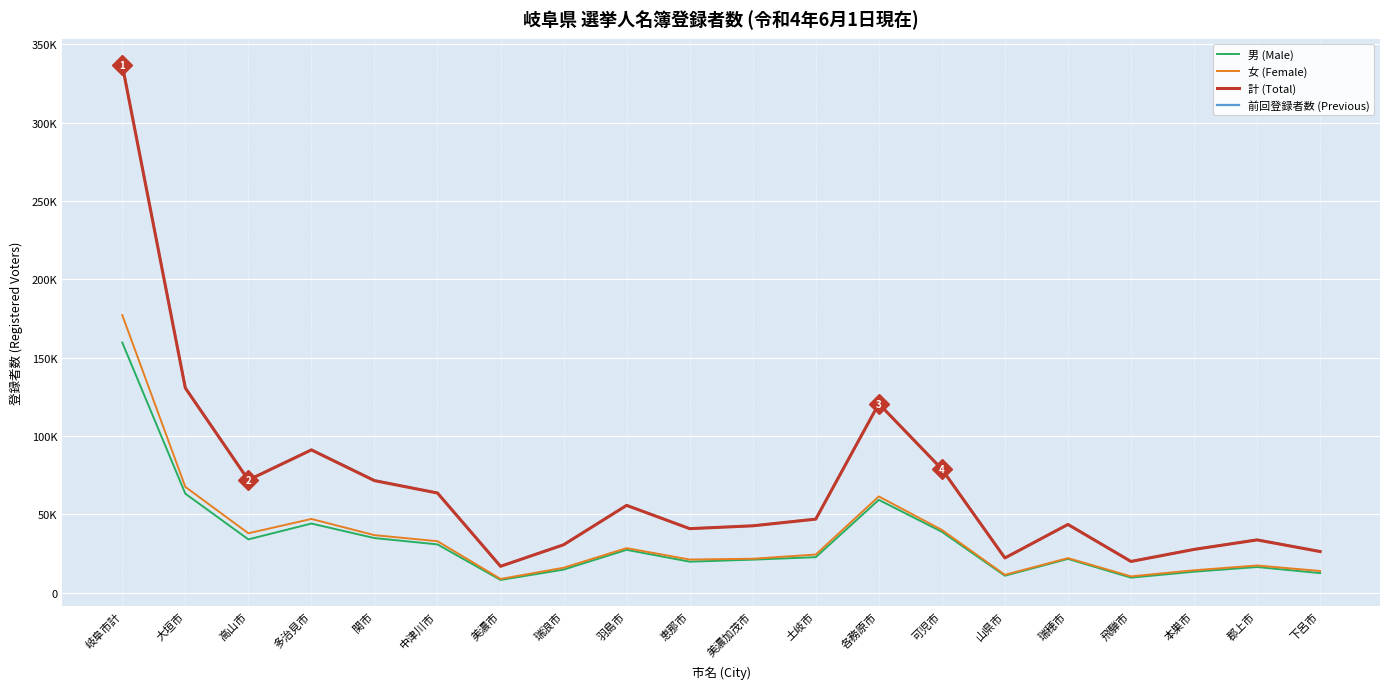

Rank the categories by 男 (Male) value from highest to lowest.

岐阜市計, 大垣市, 各務原市, 多治見市, 可児市, 関市, 高山市, 中津川市, 羽島市, 土岐市, 瑞穂市, 美濃加茂市, 恵那市, 郡上市, 瑞浪市, 本巣市, 下呂市, 山県市, 飛騨市, 美濃市